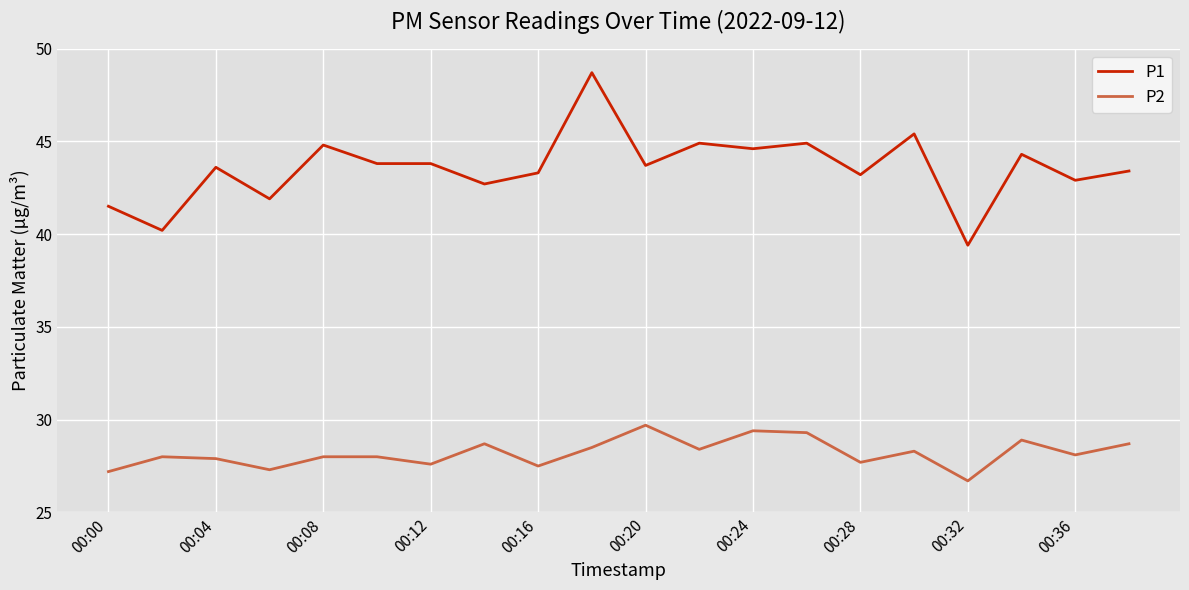

What are all the series names shown in the legend?

P1, P2